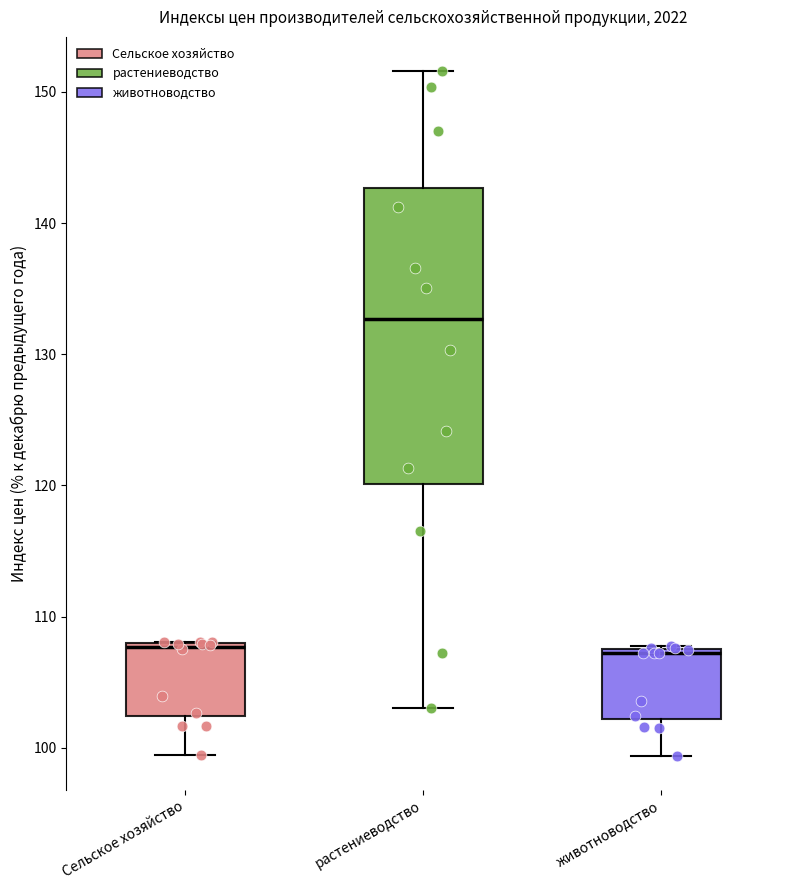

Which box's median line is the highest?

растениеводство